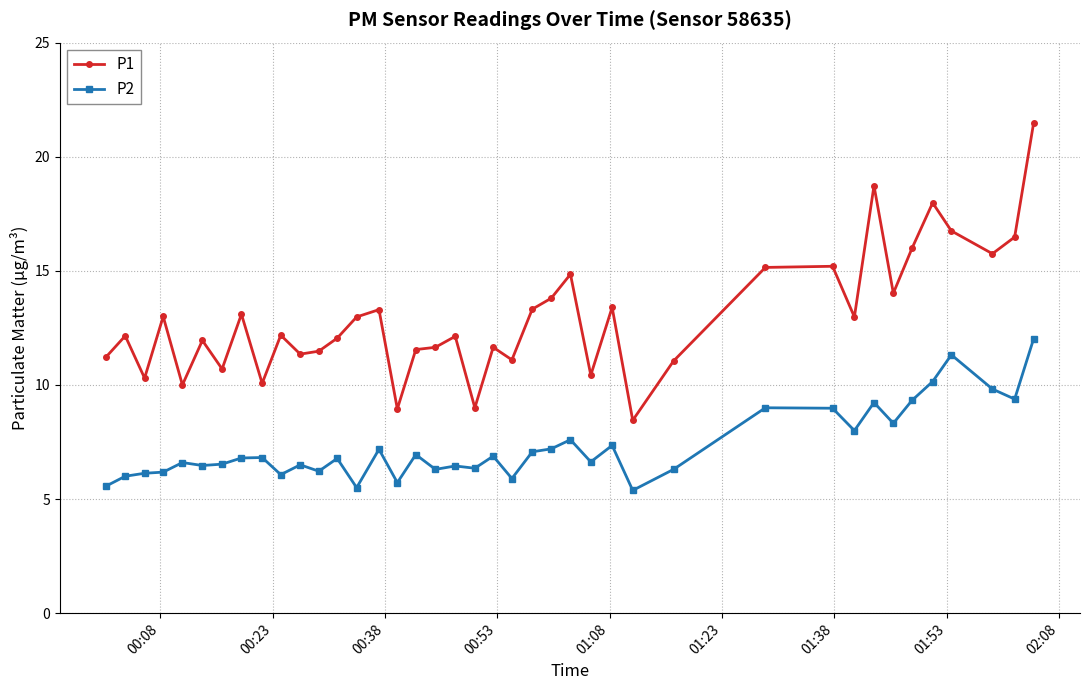

At how many categories does at least one series exceed 15?

9